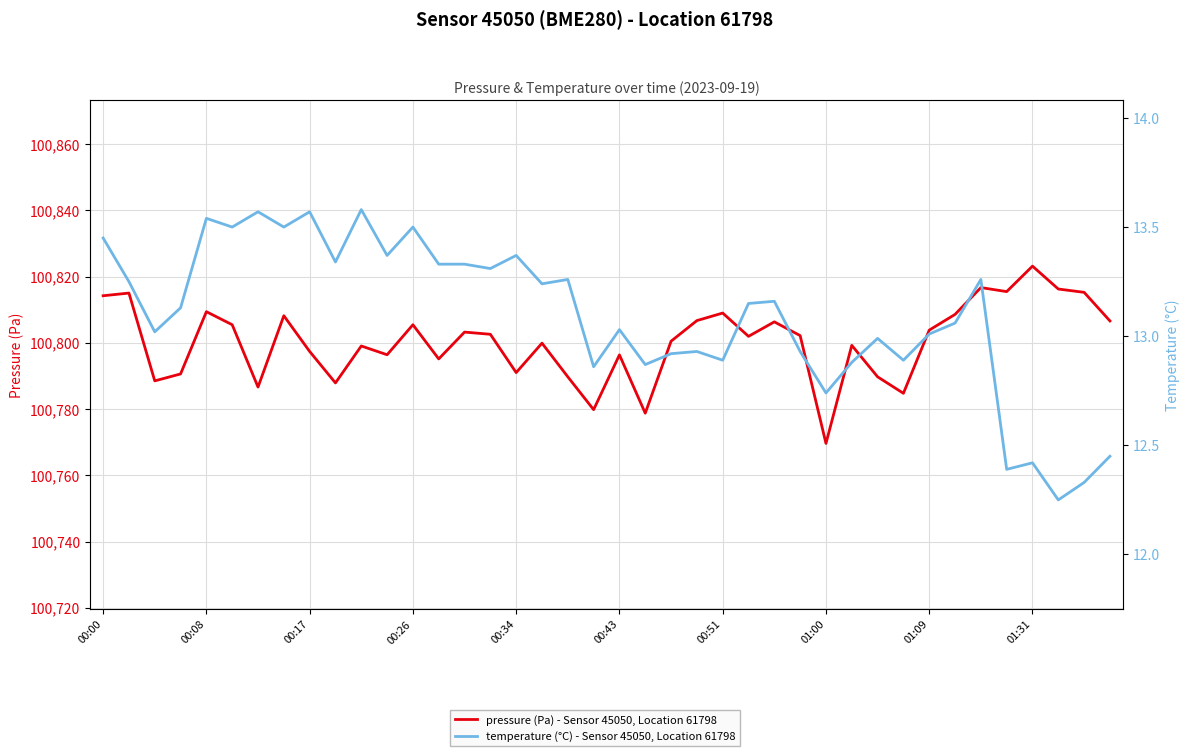

In pressure (Pa) - Sensor 45050, Location 61798, how many points are lower than both neighbors (excluding endpoints)?

12